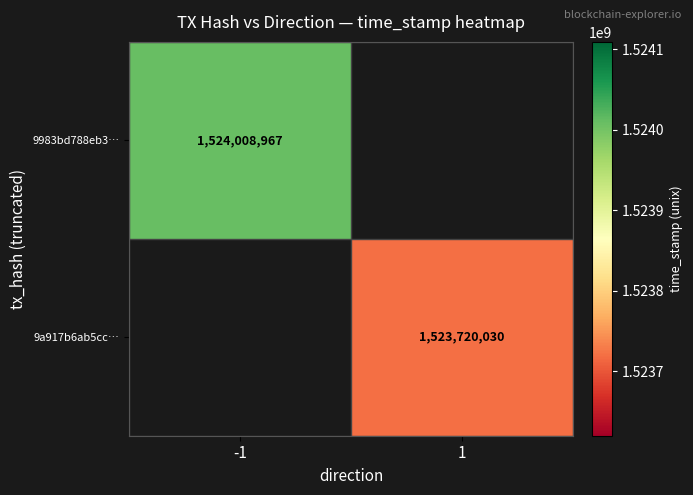

Is it true that 9983bd788eb3… equals 1524008967 at -1?

True